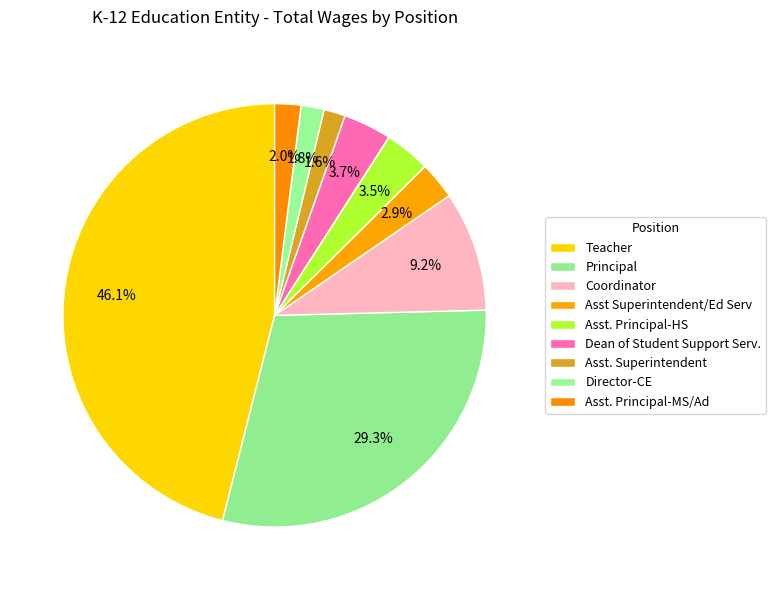

To the nearest percent, what is the average slice percentage?

11%